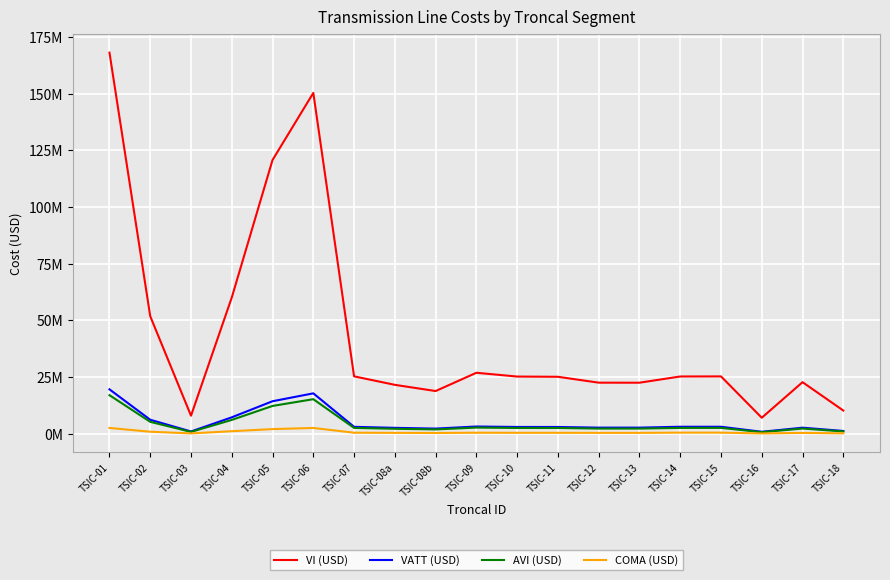

In COMA (USD), how many points are higher than both neighbors (excluding endpoints)?

5